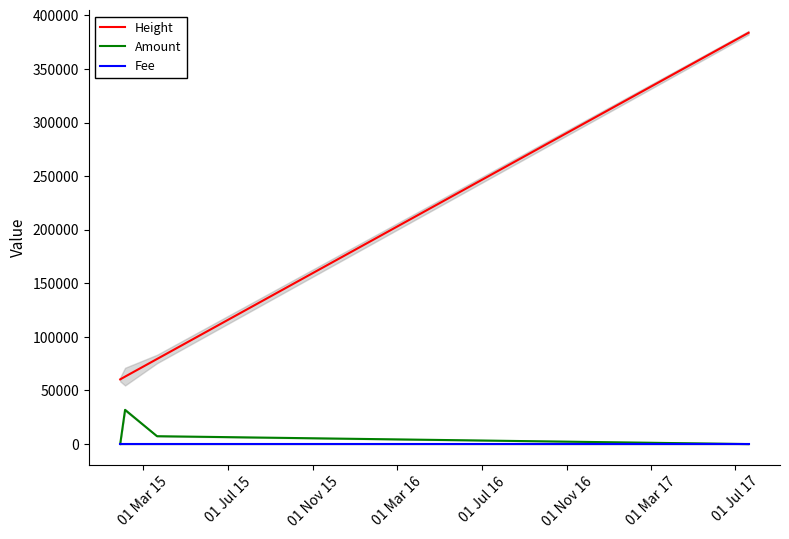

Reading right to left, transcribe all the data shown in this chart.

Height: 383819	79387	62935	60382
Amount: 0	7359	31930	0
Fee: 1	1	1	1